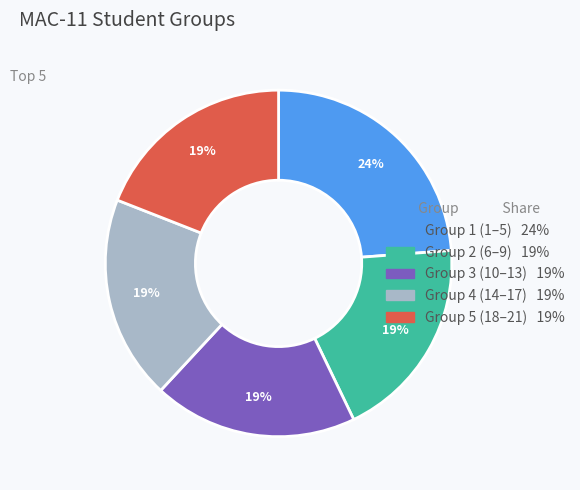

To the nearest percent, what is the average slice percentage?

20%